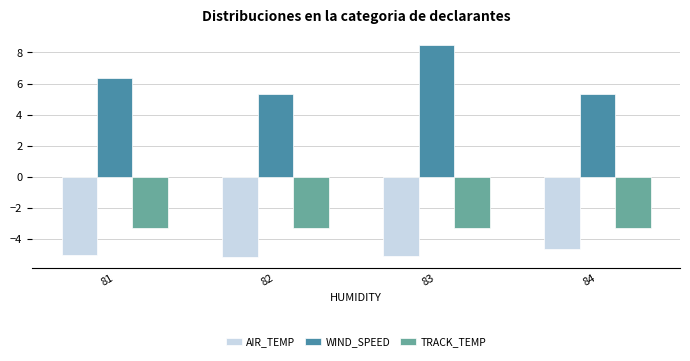

What are all the series names shown in the legend?

AIR_TEMP, WIND_SPEED, TRACK_TEMP